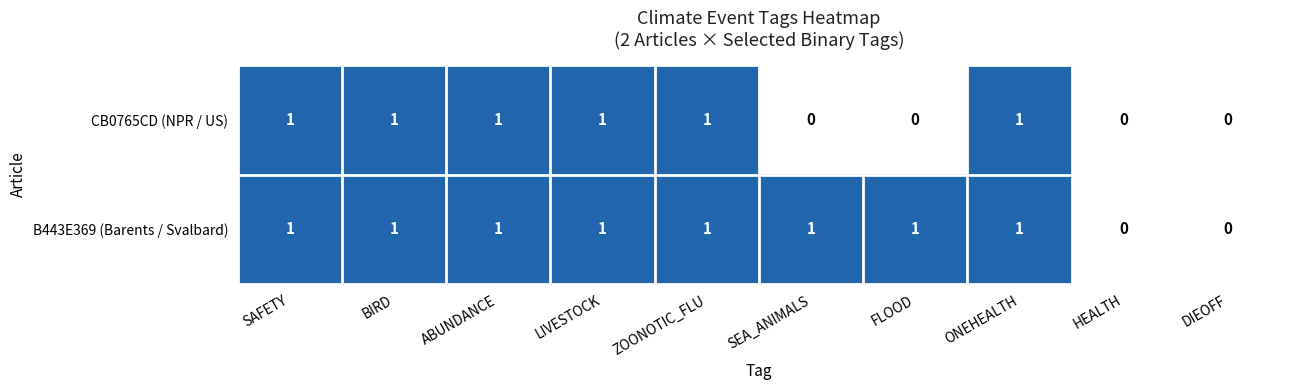

How many CB0765CD (NPR / US) values are between 0 and 1?

10